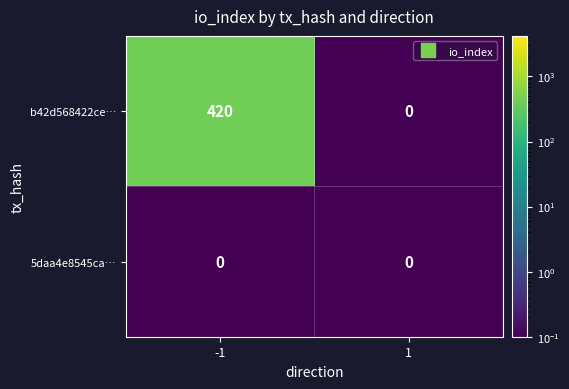

What is the sum of all b42d568422ce… values?

420